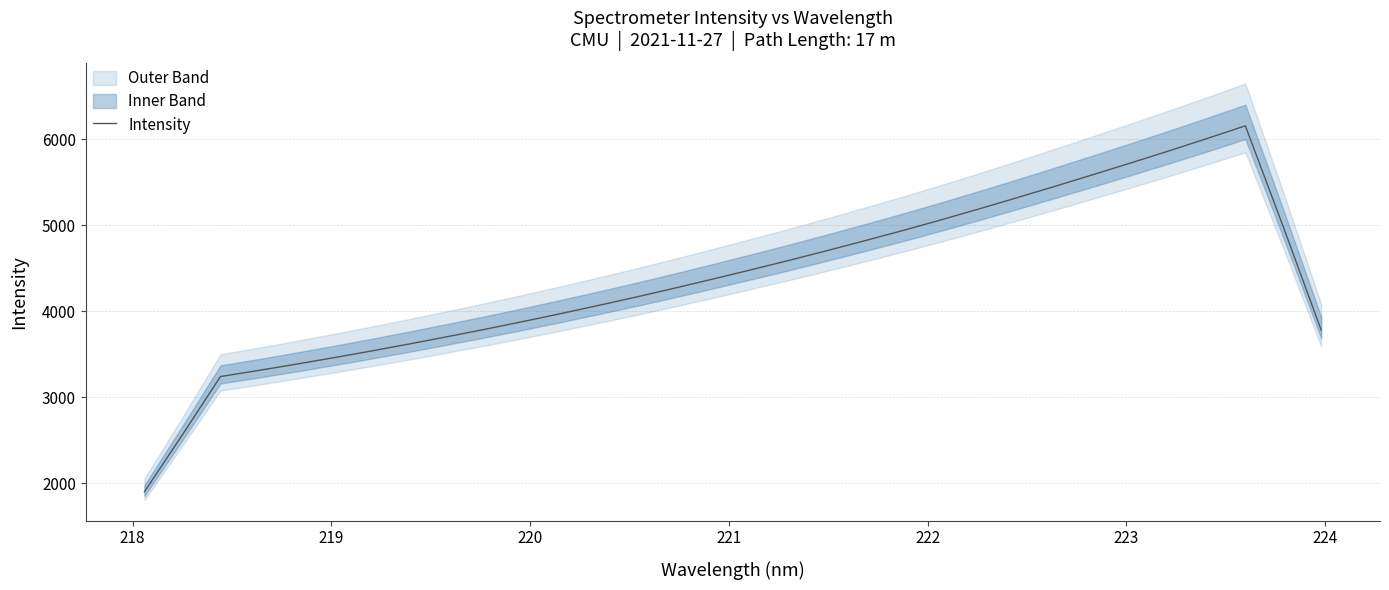

What is the highest value of the Intensity series?

6152.9